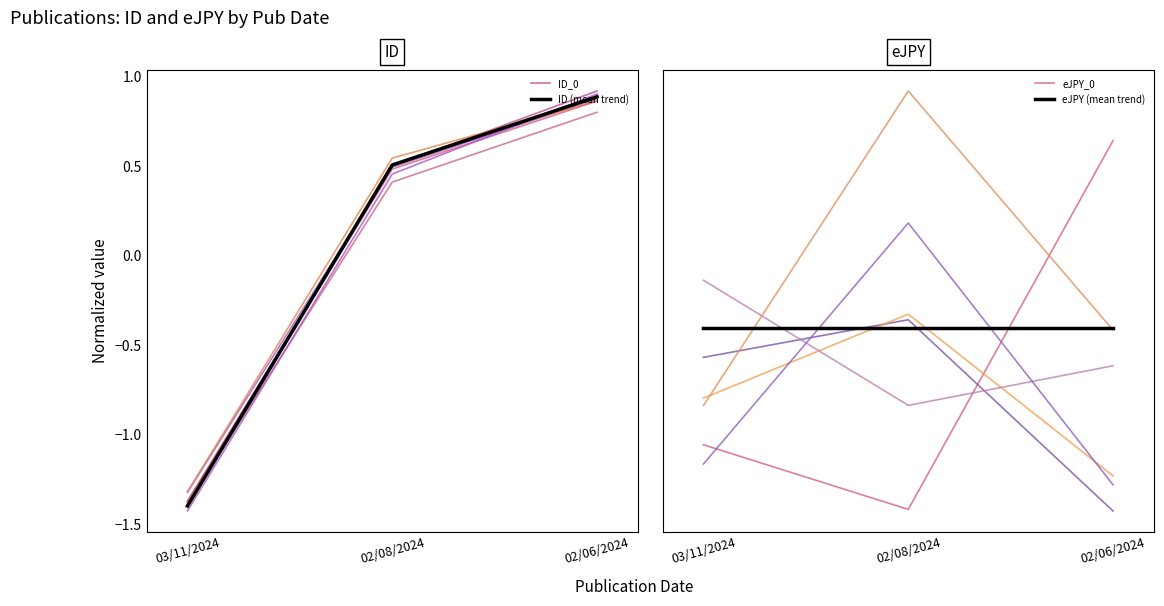

What is the label of the 1st point from the right?

02/06/2024